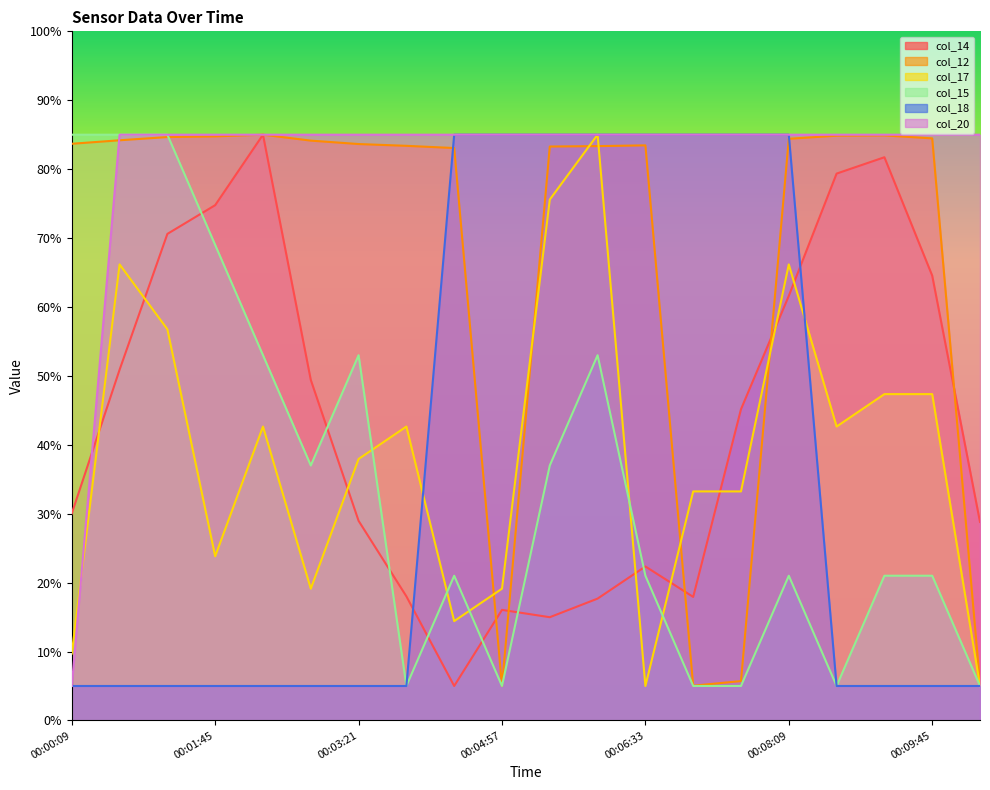

Which series has the largest total across all categories?

col_20